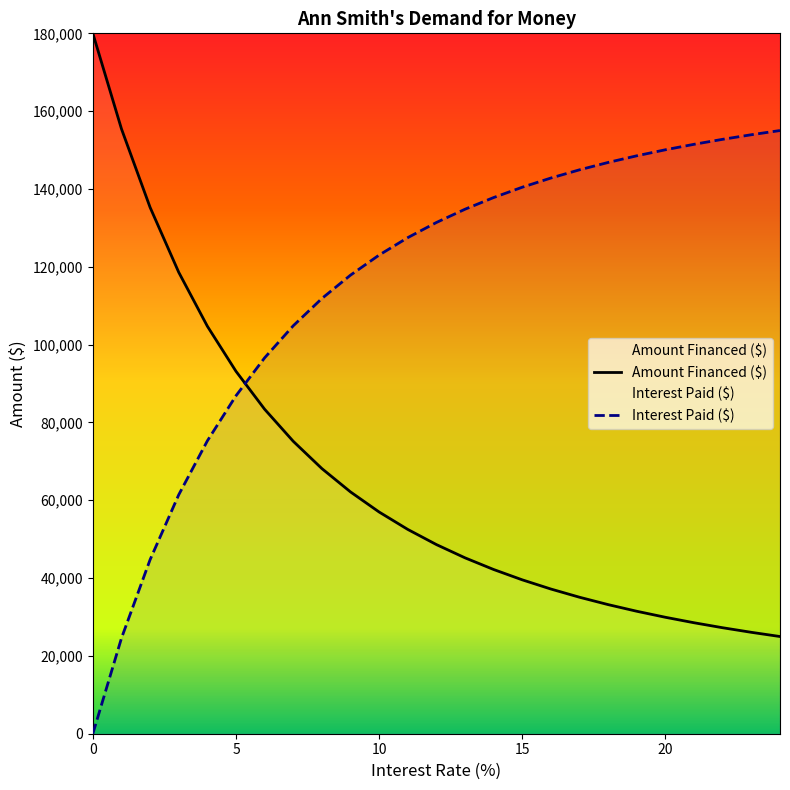

Between 15 and 23, which series saw the biggest shift?

Amount Financed ($)